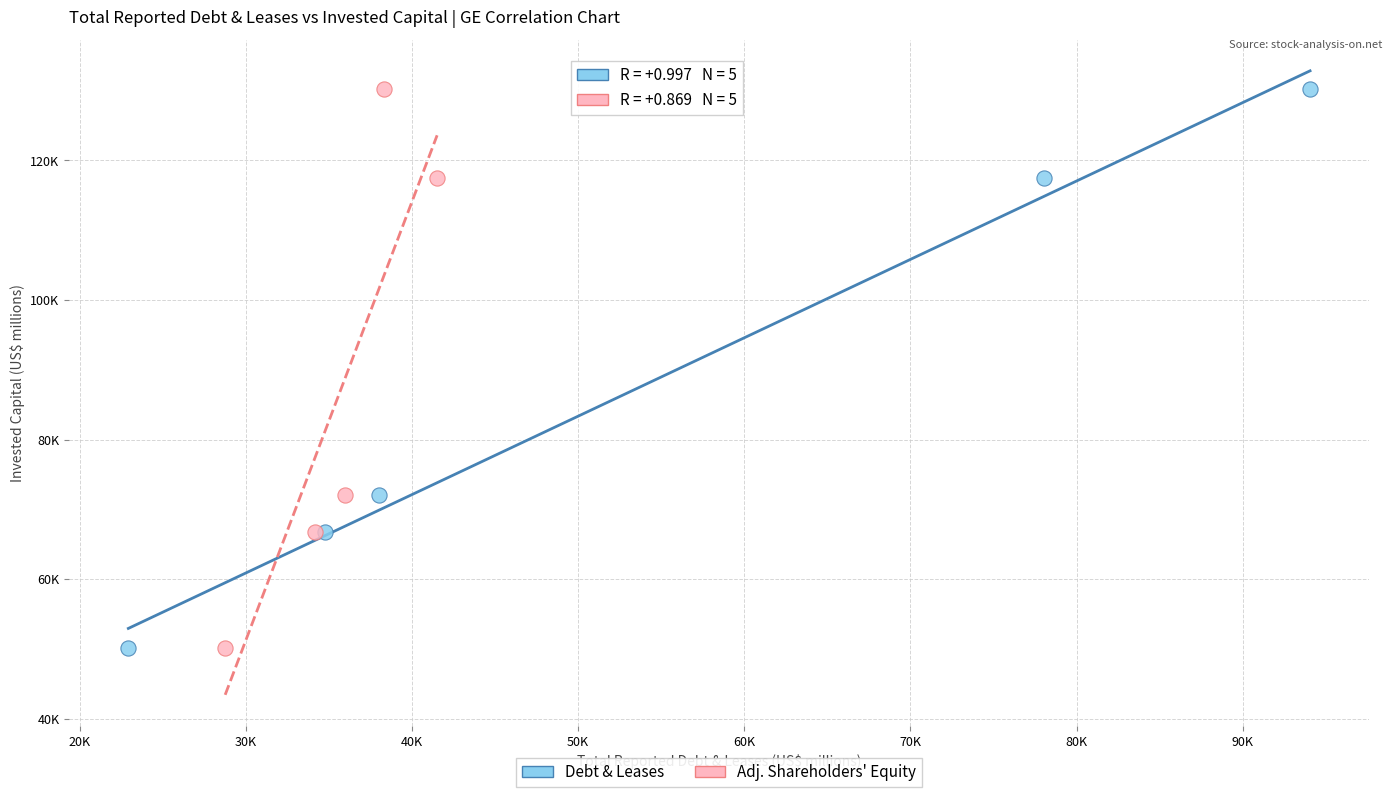

What are all the series names shown in the legend?

Debt & Leases, Adj. Shareholders' Equity